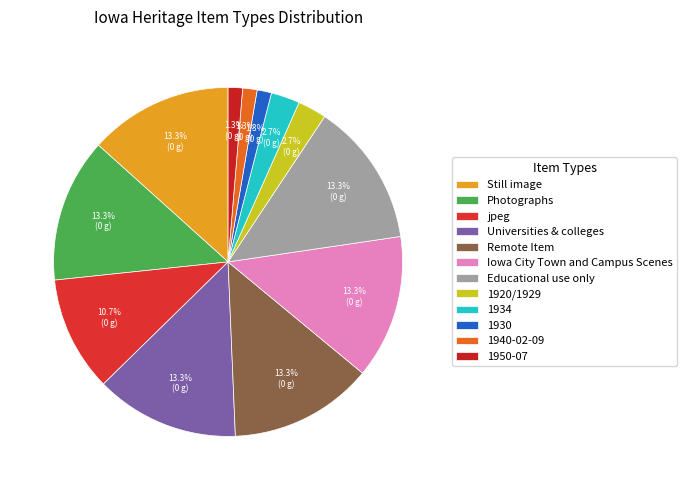

Which has a higher value, 1934 or Photographs?

Photographs